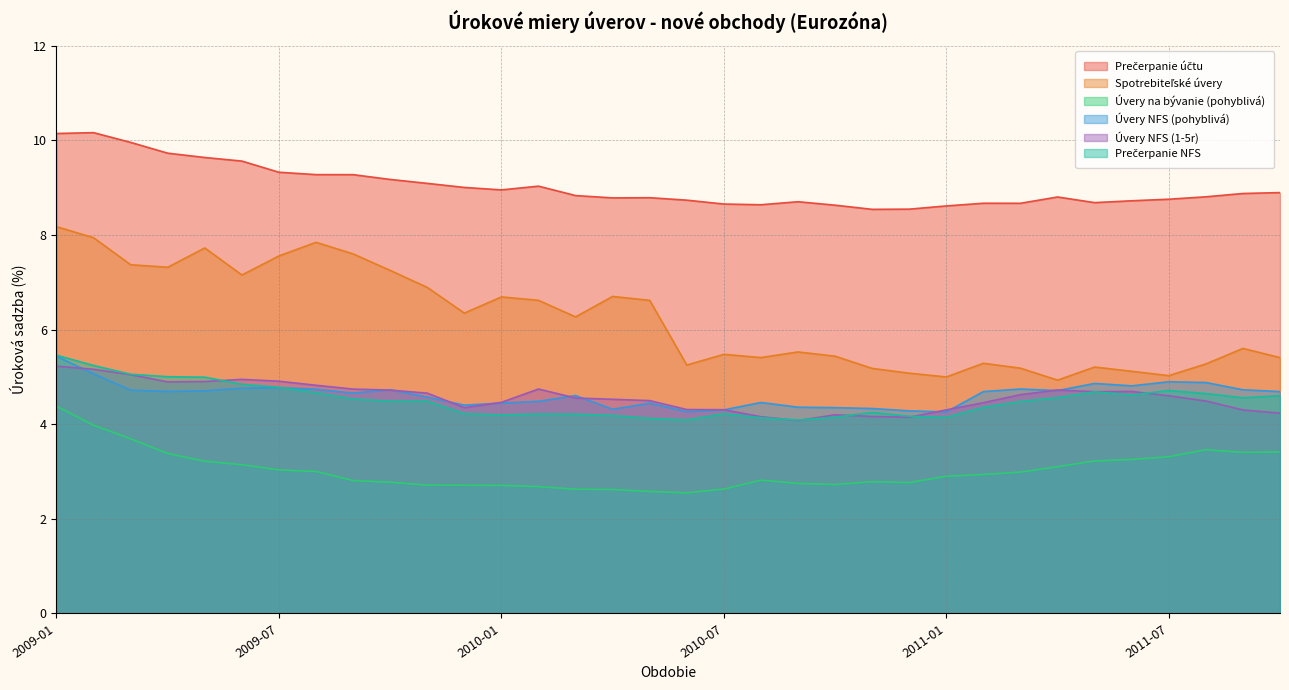

True or false: Úvery NFS (1-5r) and Prečerpanie účtu cross at least once.

False